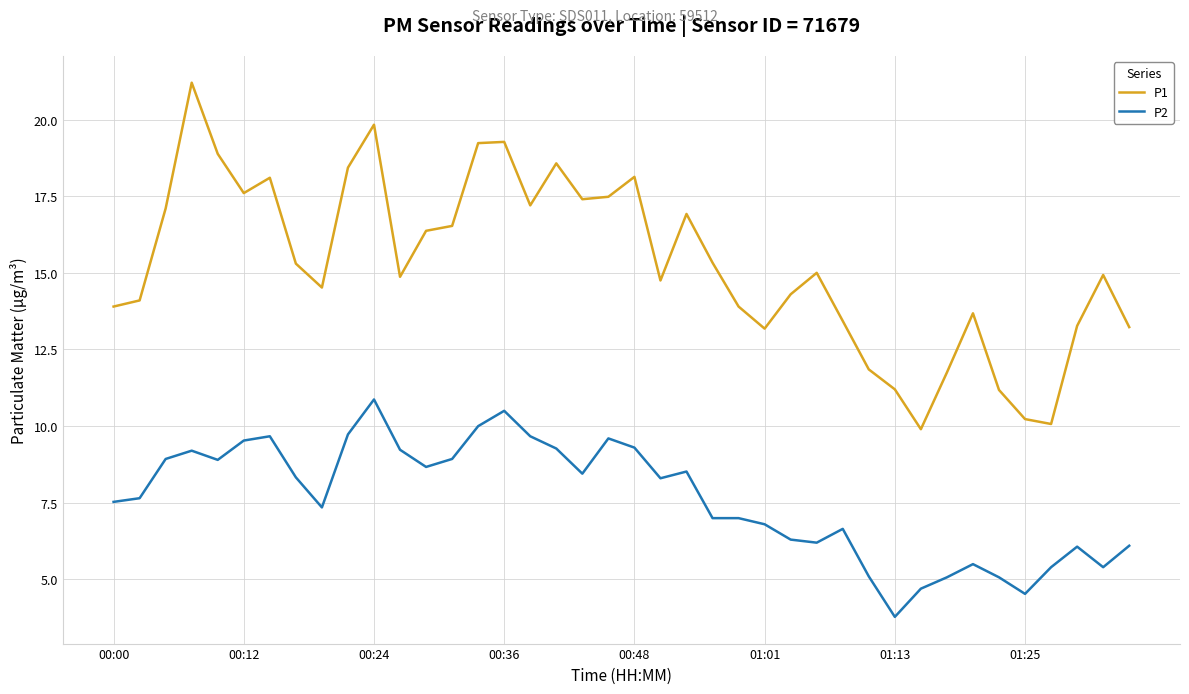

Rank the series by their average value, from highest to lowest.

P1, P2